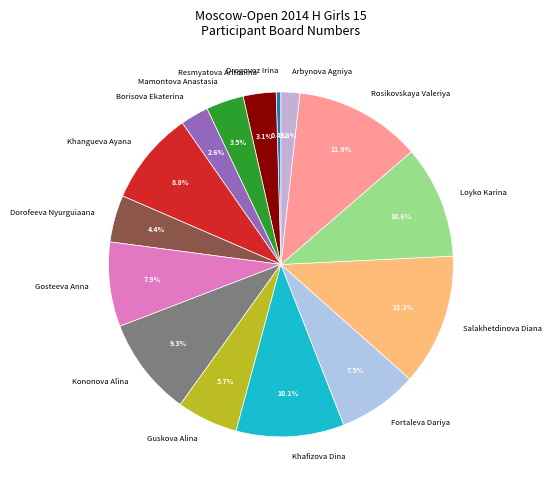

To the nearest percent, what is the difference between the largest and smallest slice percentages?

12%